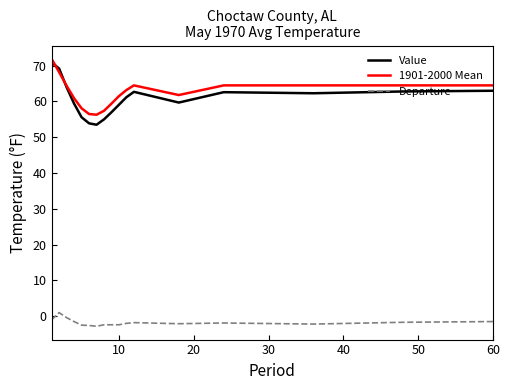

Which series has the largest range (max minus min)?

Value